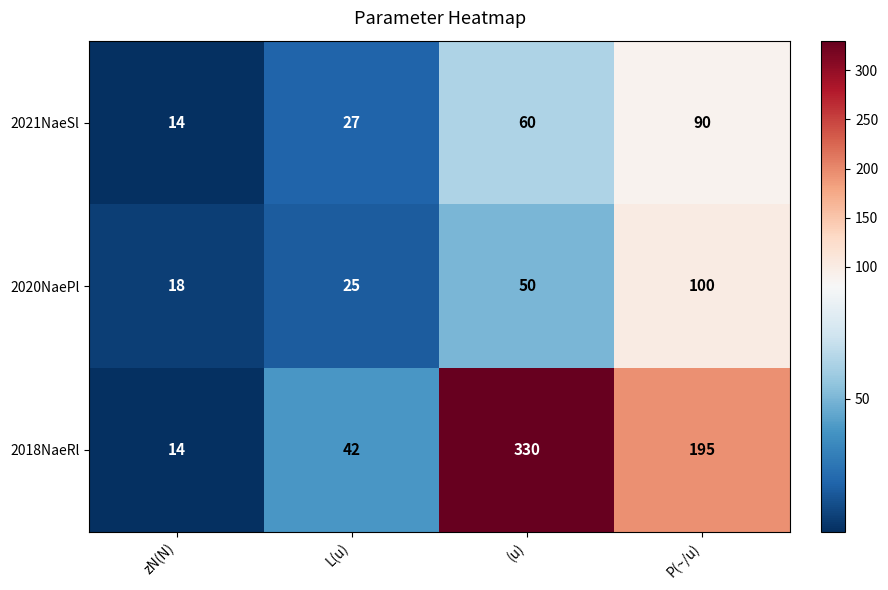

Is it true that 2021NaeSl equals 32 at P(~/u)?

False